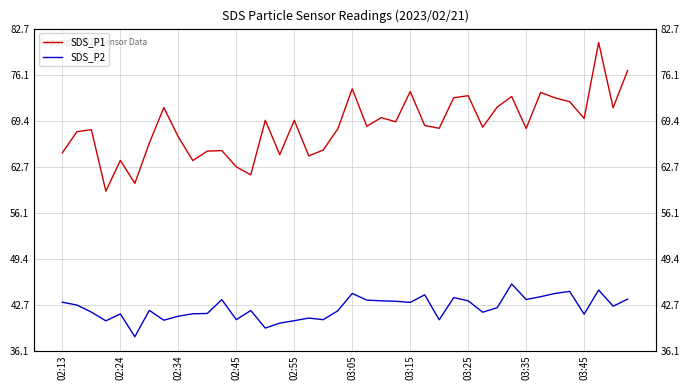

What is the spread (max minus min) of values at 17?

23.5